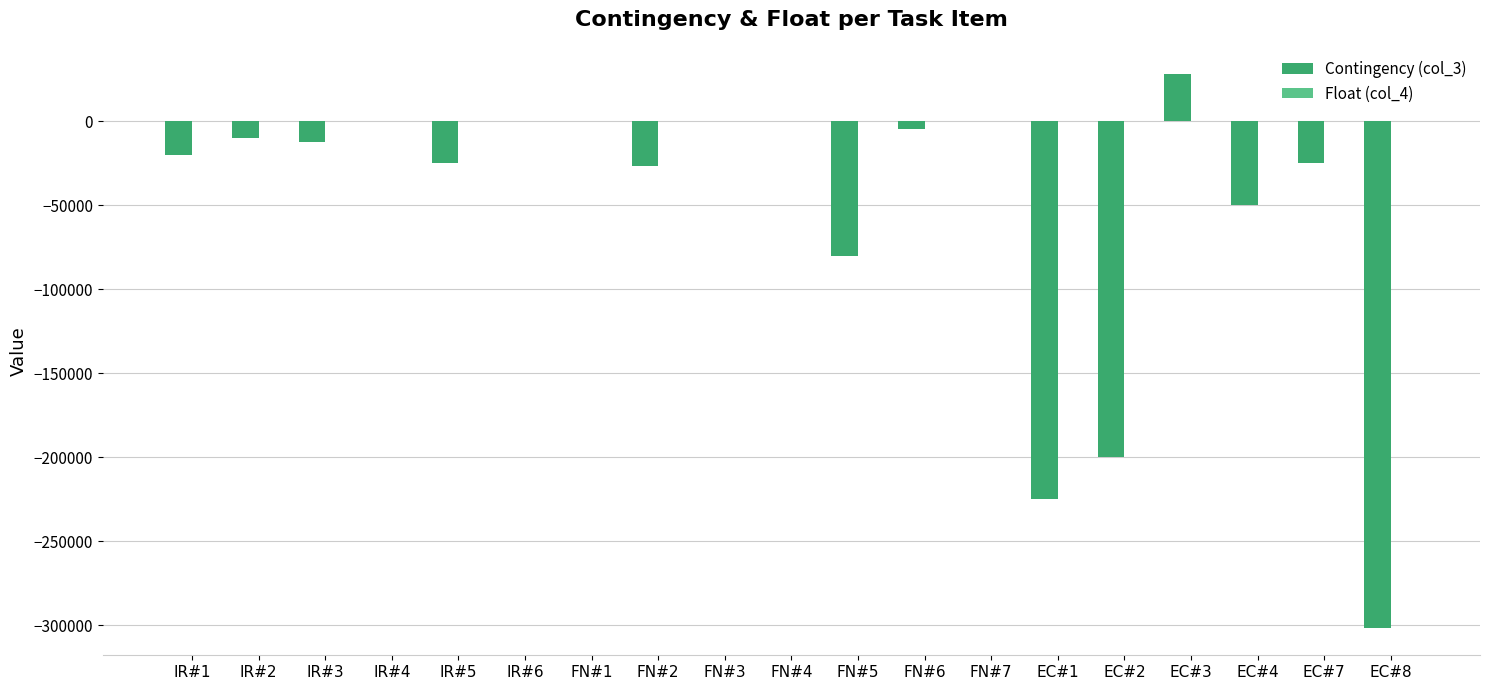

At which category is the sum across all series the highest?

EC#3